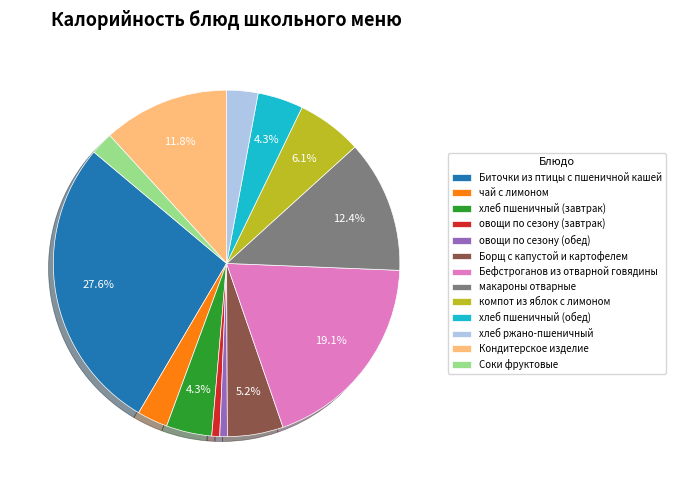

Which category has the biggest portion of the pie?

Биточки из птицы с пшеничной кашей